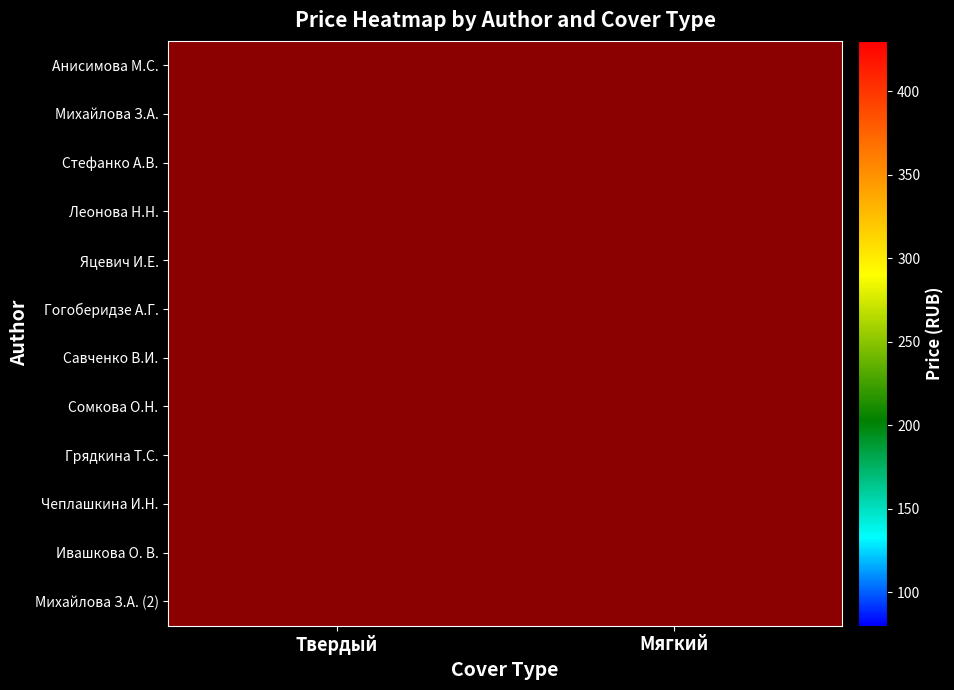

At Мягкий, list the series in order from largest to smallest.

Анисимова М.С., Михайлова З.А., Стефанко А.В., Леонова Н.Н., Яцевич И.Е., Гогоберидзе А.Г., Савченко В.И., Сомкова О.Н., Грядкина Т.С., Ивашкова О. В., Чеплашкина И.Н., Михайлова З.А. (2)